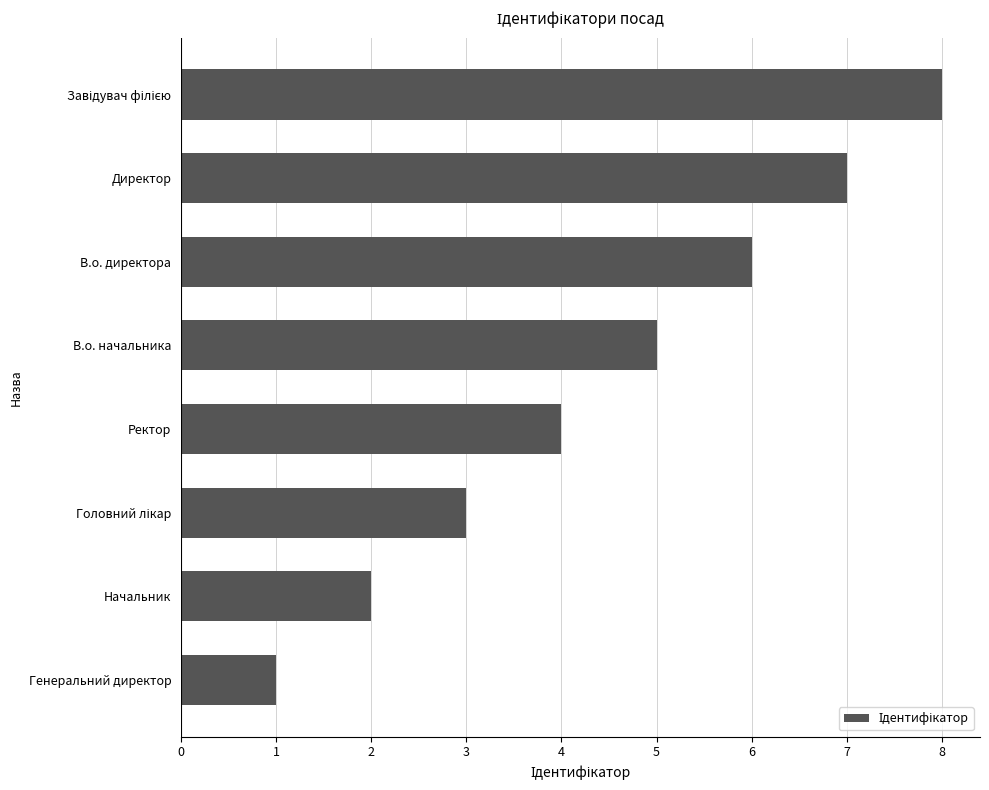

Count the number of categories in the chart.

8